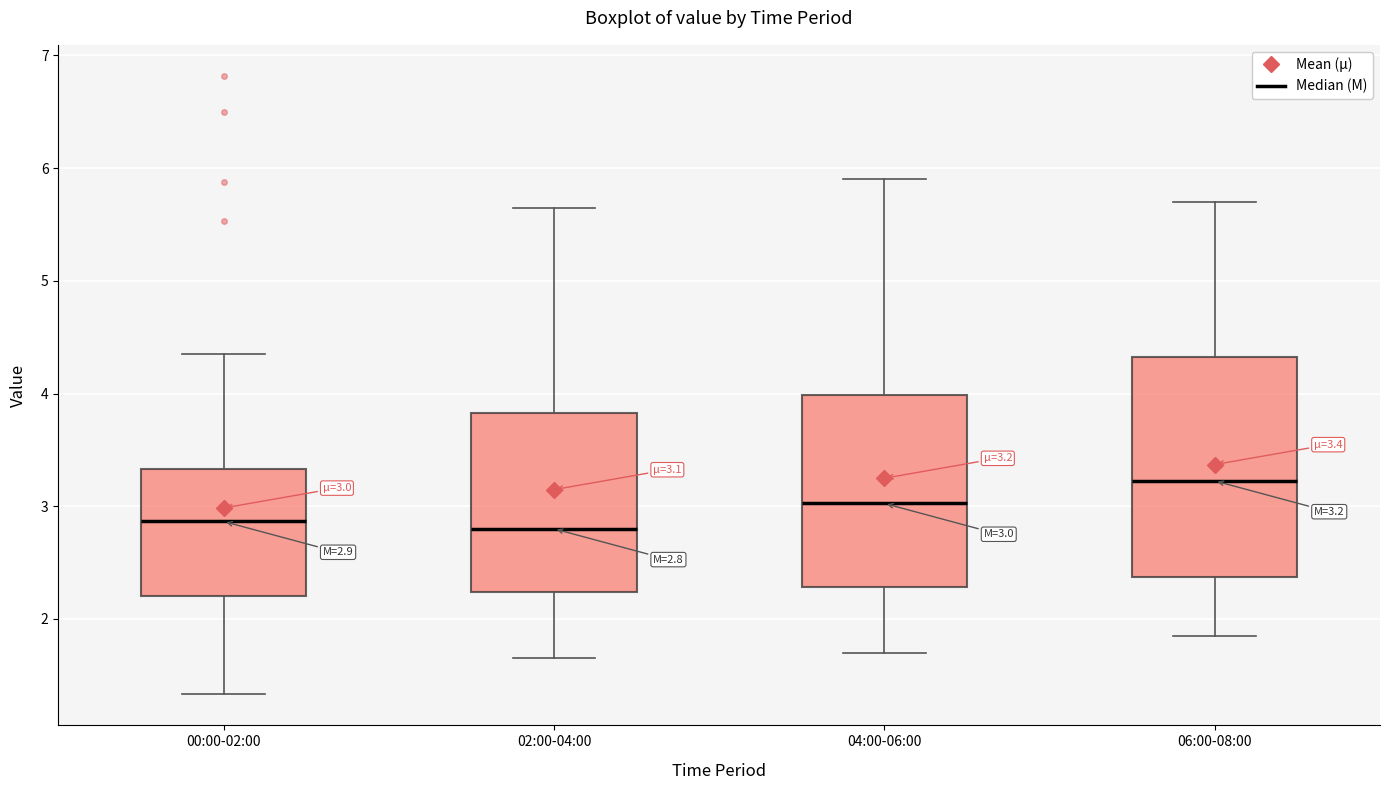

Comparing the boxes themselves (not the whiskers), which one is the tallest?

06:00-08:00